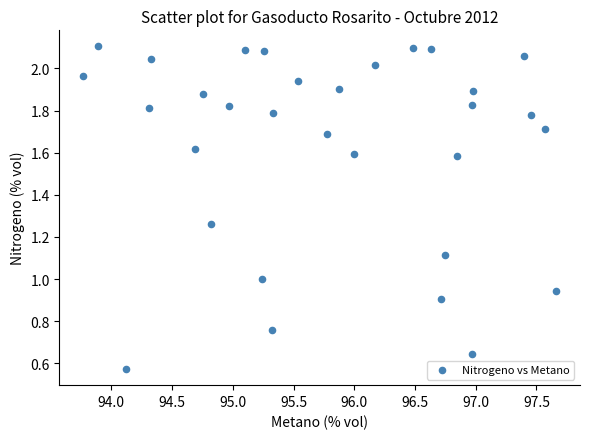

What is the range of Y values (max minus min)?

1.5